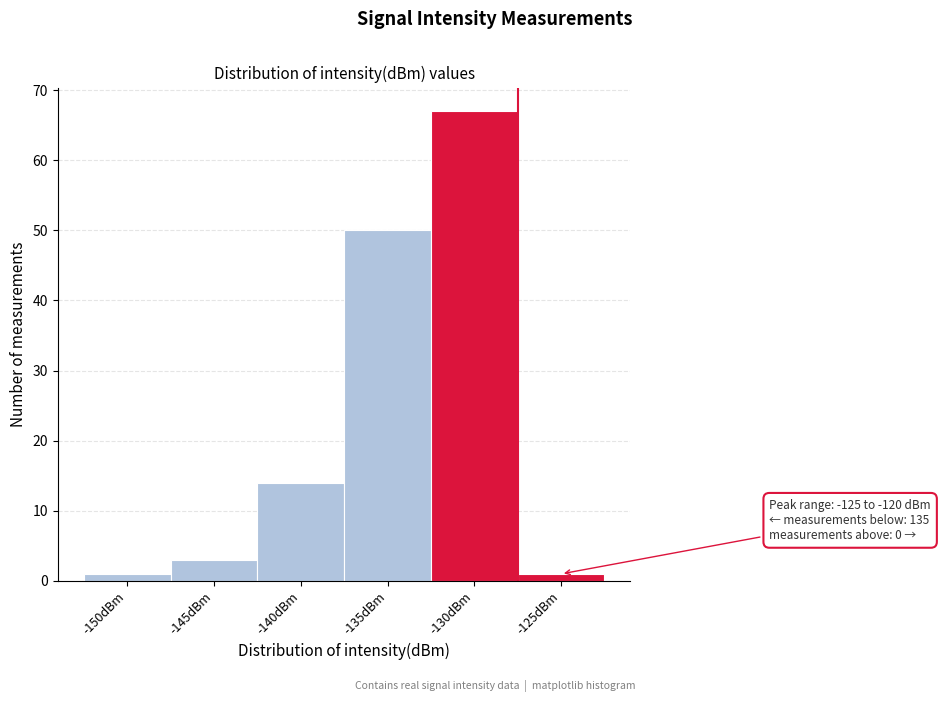

Reading right to left, list all the values displayed in this chart.

1	67	50	14	3	1